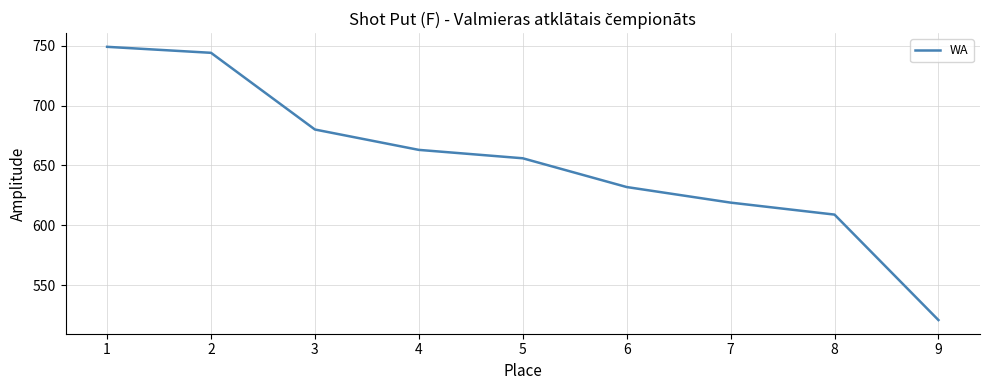

What is the sum of all values?

5873